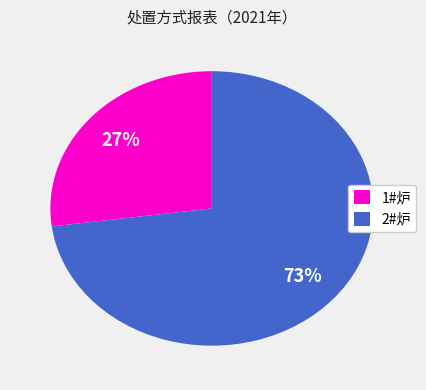

Does any single category account for the majority?

Yes